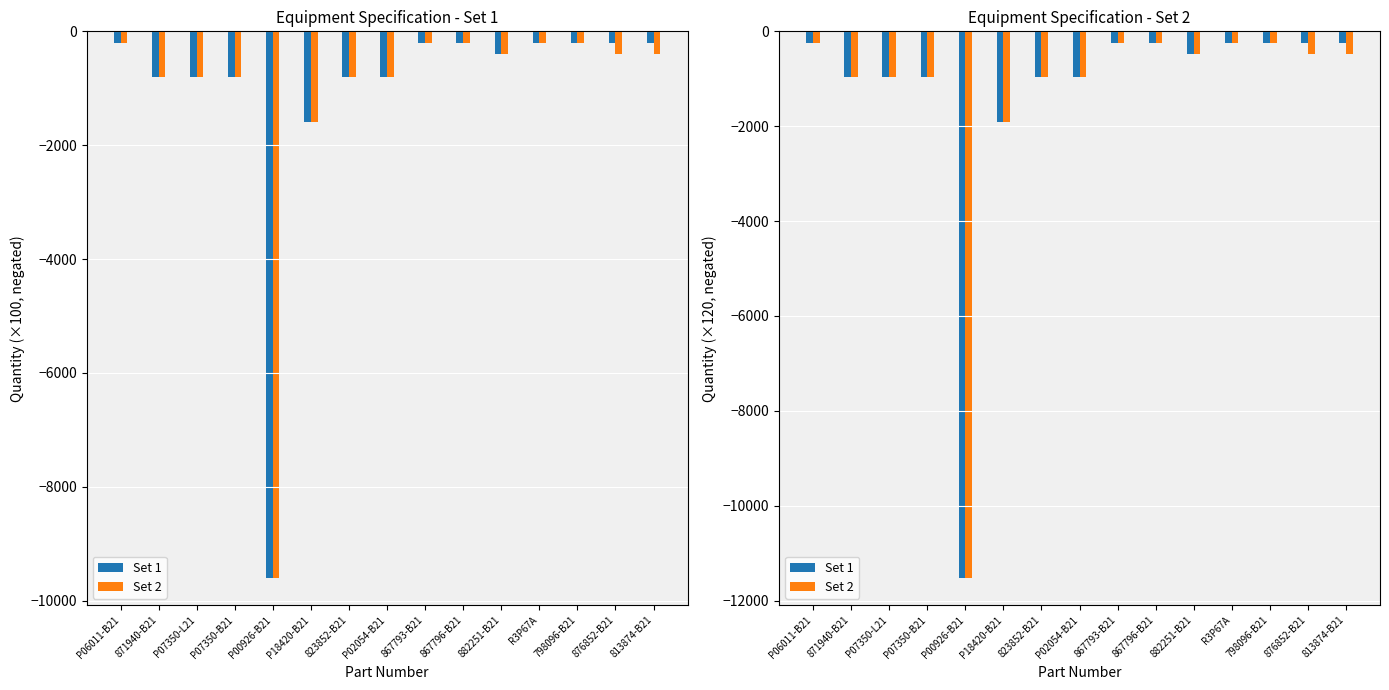

At which label is Set 1 closest to -5880?

P18420-B21